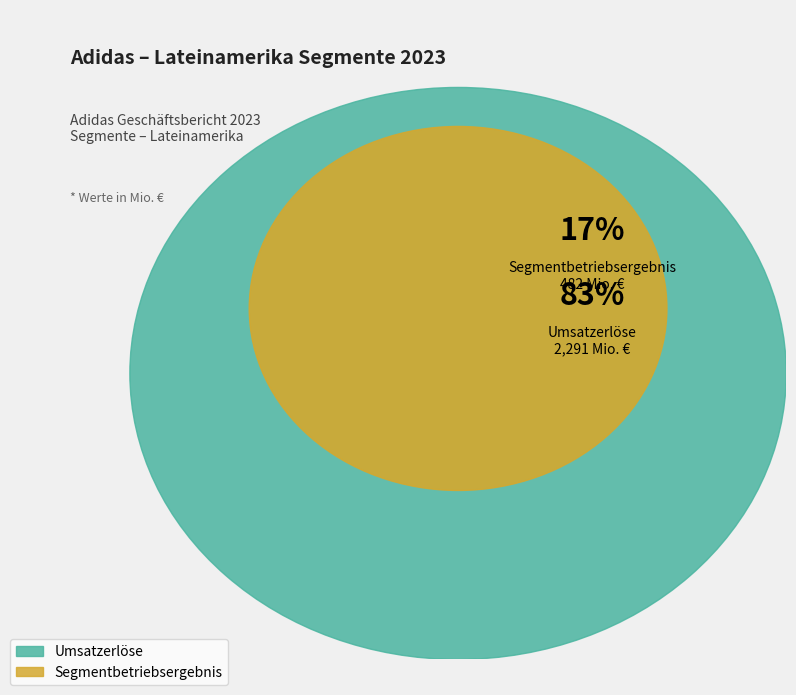

Which category accounts for the majority?

Umsatzerlöse